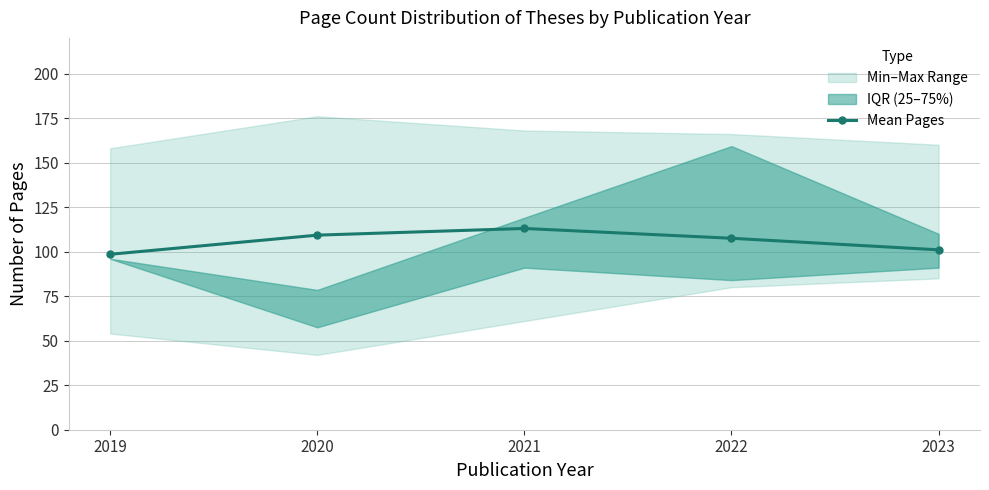

List the labels in order of value, smallest first.

2019, 2023, 2022, 2020, 2021